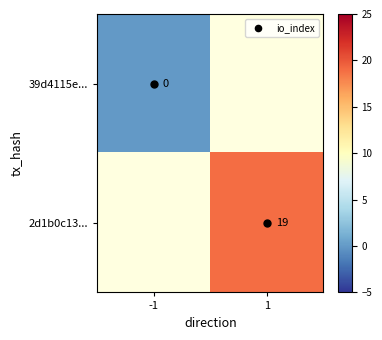

True or false: 2d1b0c13... has a value of 19 at 1.

True